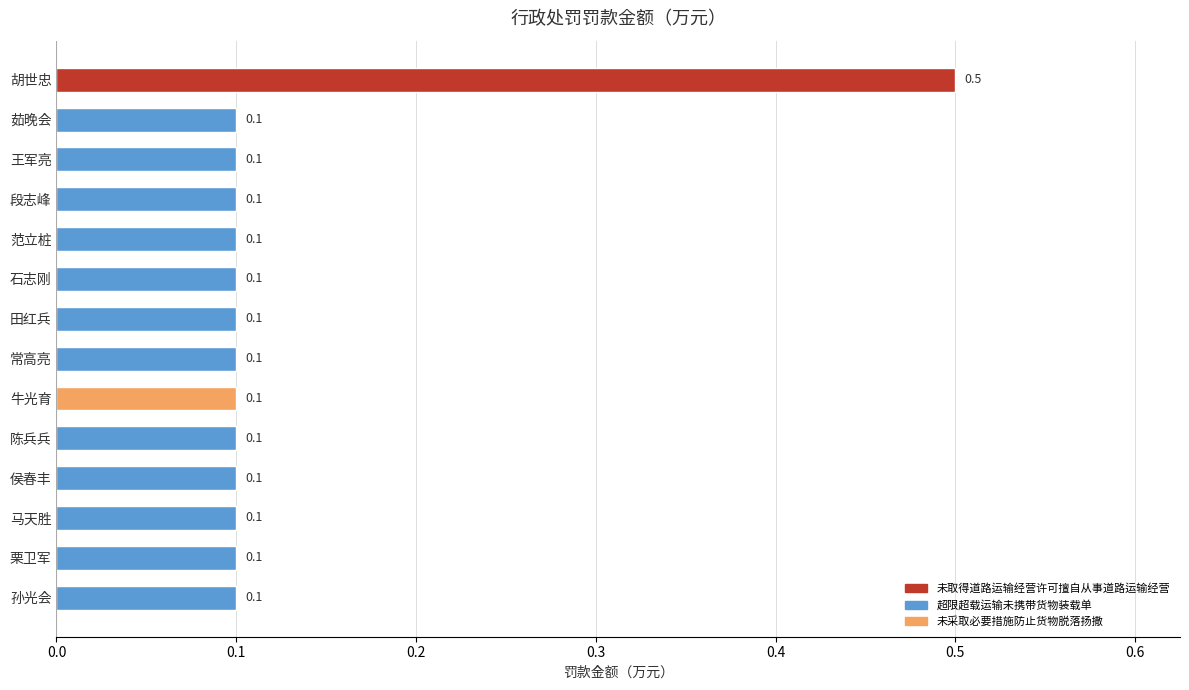

The chart shows a value of 0.1 at 侯春丰. True or false?

True